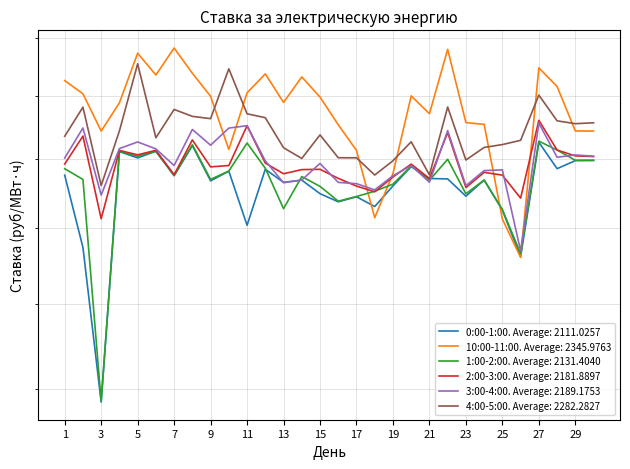

The value of 10:00-11:00 at 25 is 3203.8. True or false?

False